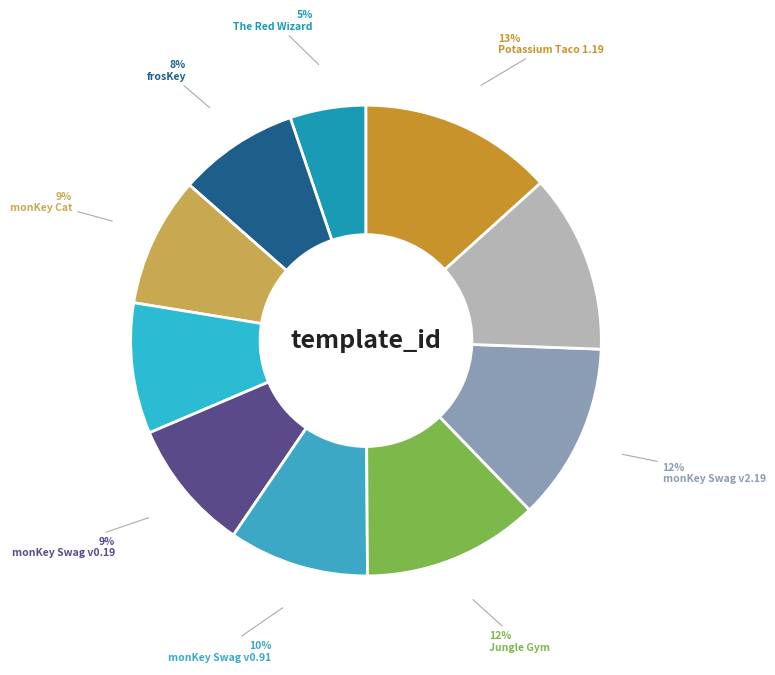

How many slices are in this pie chart?

10